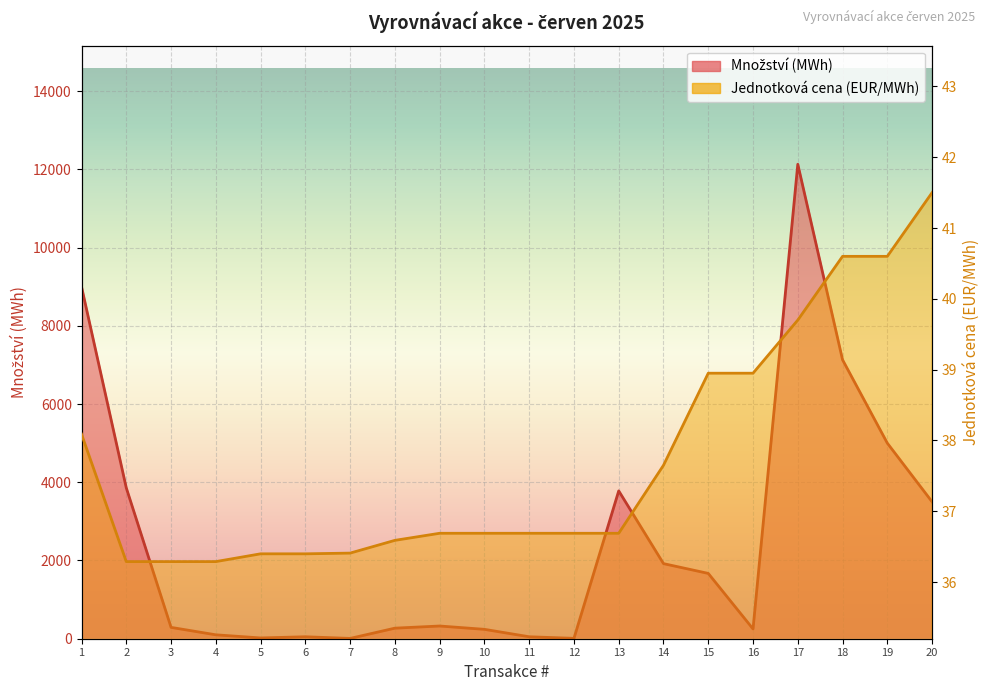

True or false: Množství (MWh) has more than 2 interior local peaks.

True